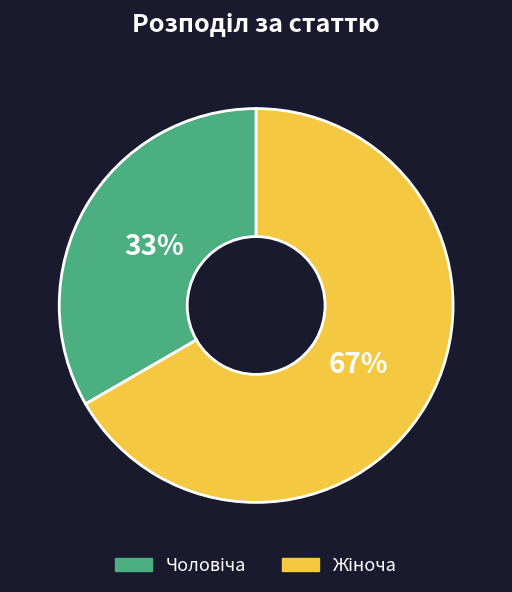

Is there any slice that represents more than half of the pie?

Yes